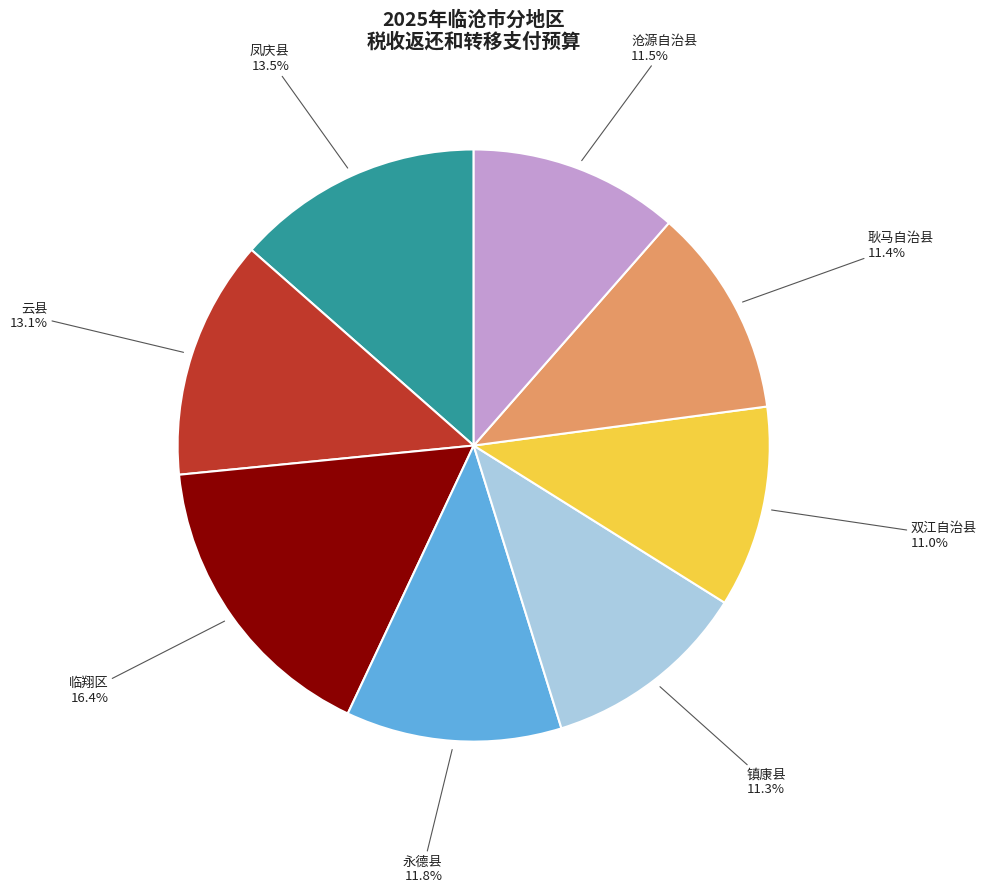

To the nearest percent, what is the combined percentage of 镇康县 and 沧源自治县?

23%